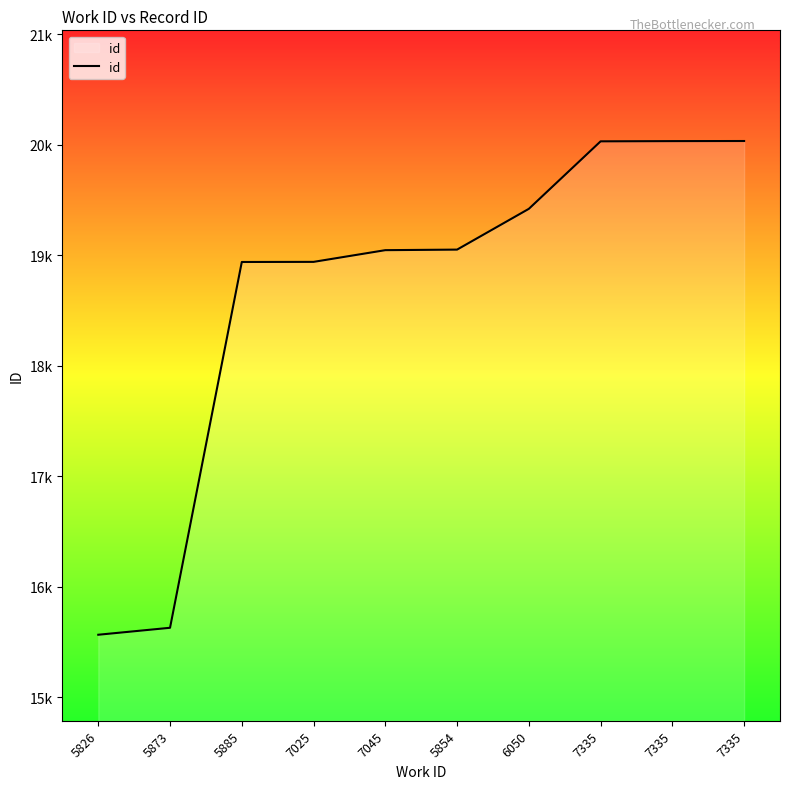

Does the chart display data point markers on the line(s)?

No